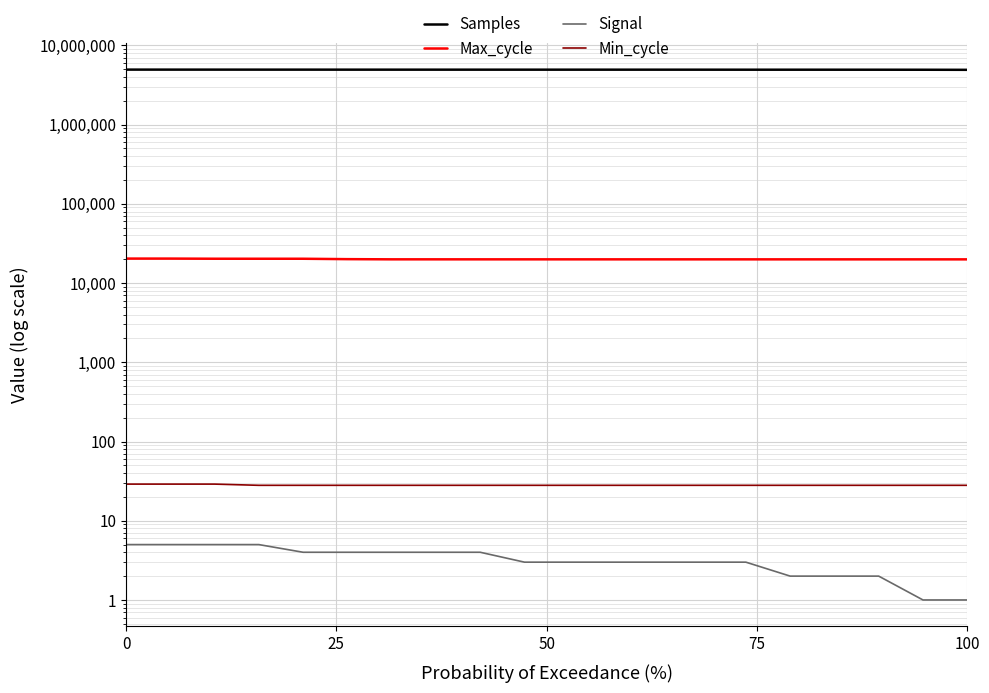

List the series in order of their peak value, lowest first.

Signal, Min_cycle, Max_cycle, Samples